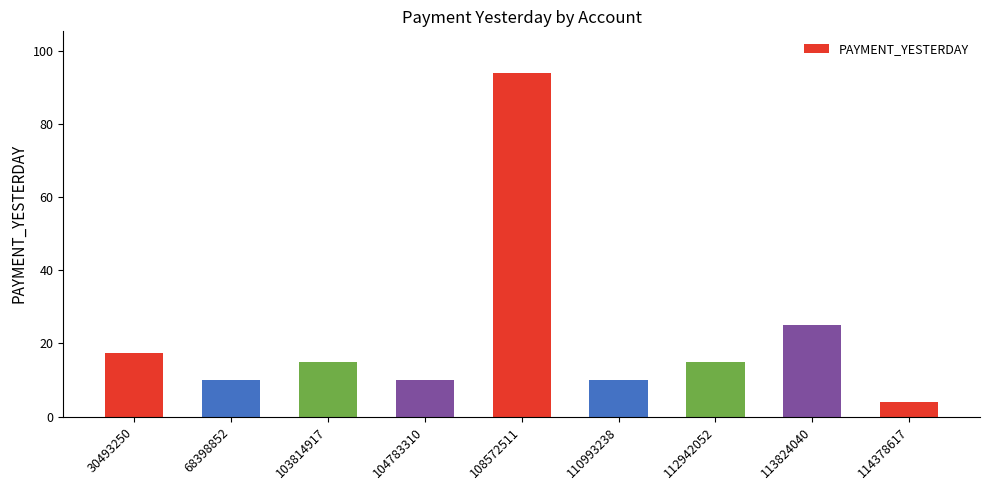

Reading right to left, list all the values displayed in this chart.

114378617=4.0	113824040=25.0	112942052=15.0	110993238=10.0	108572511=94.0	104783310=10.0	103814917=15.0	68398852=10.0	30493250=17.4